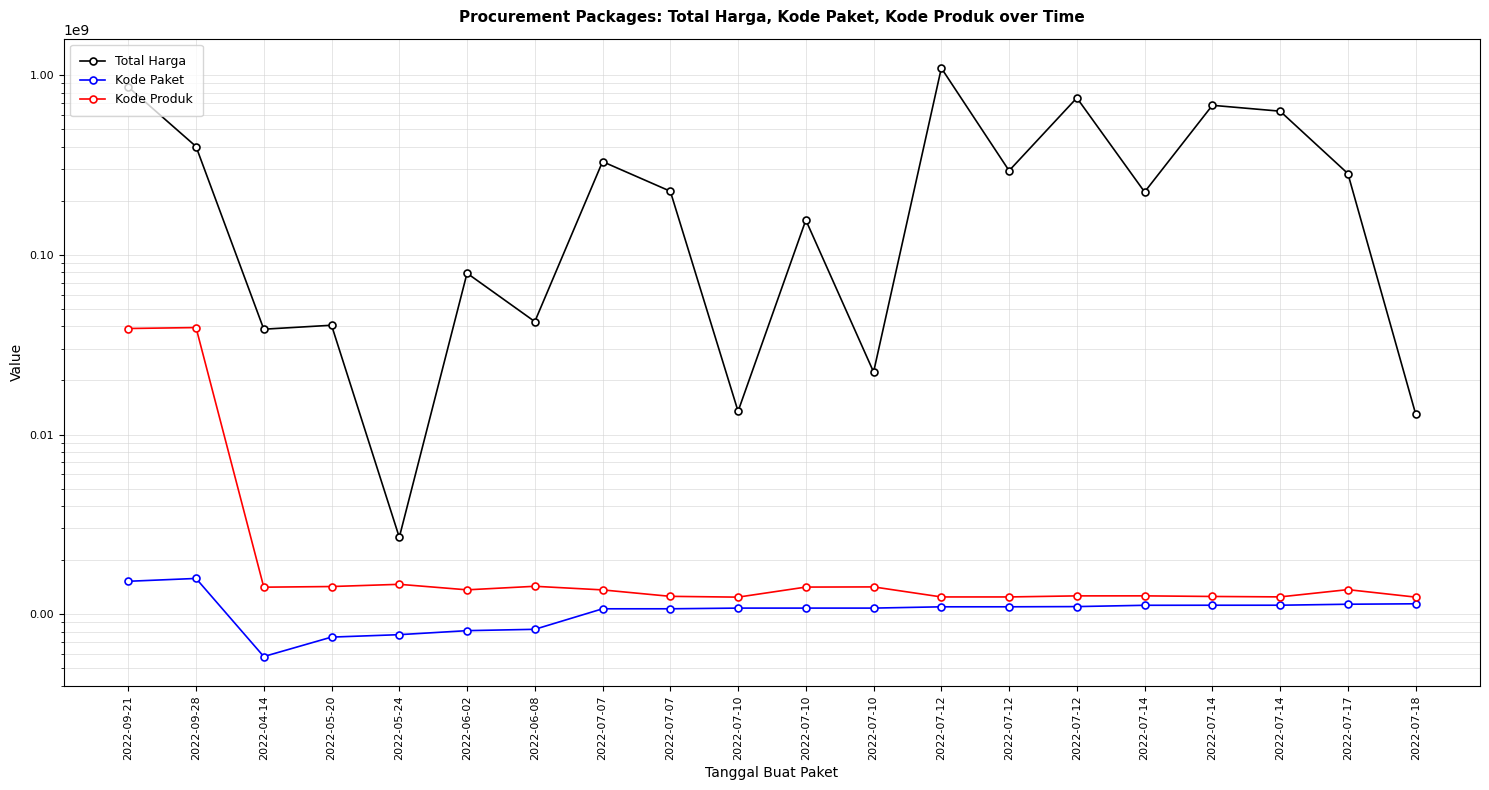

True or false: Total Harga has a value of 1671267 at 2022-05-24.

False